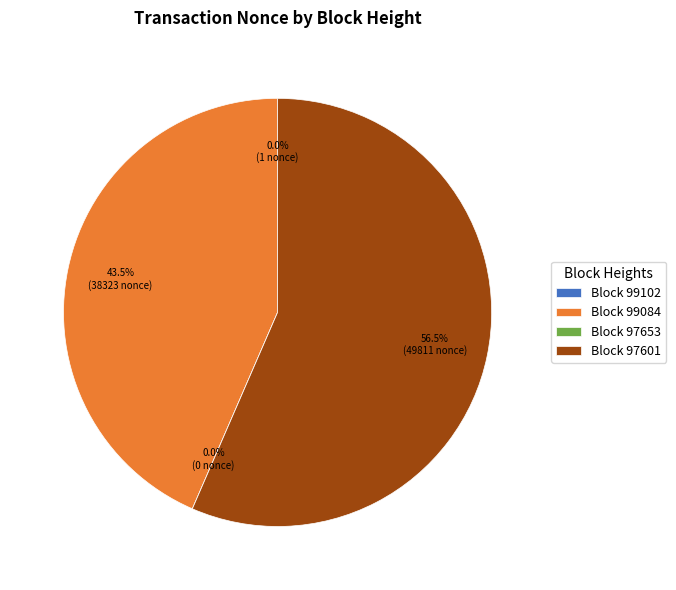

To the nearest percent, what is the average slice percentage?

25%